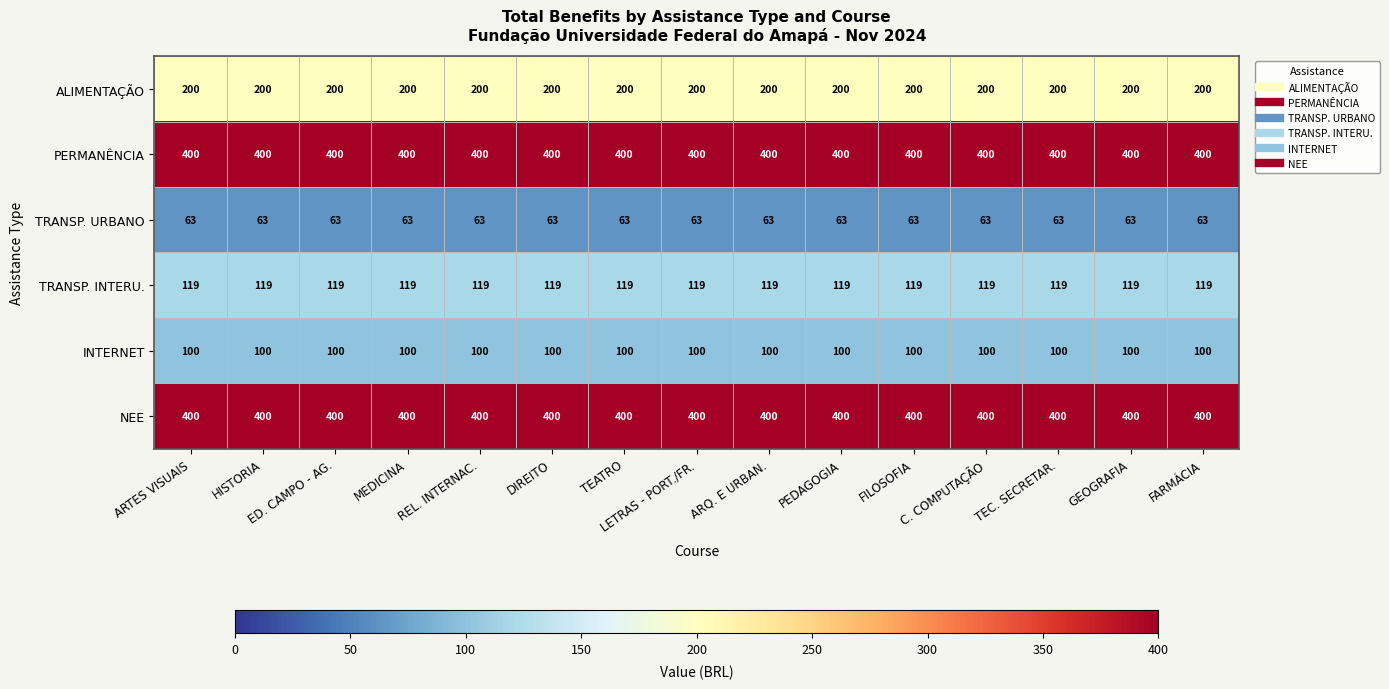

What is the maximum value shown in the chart?

400